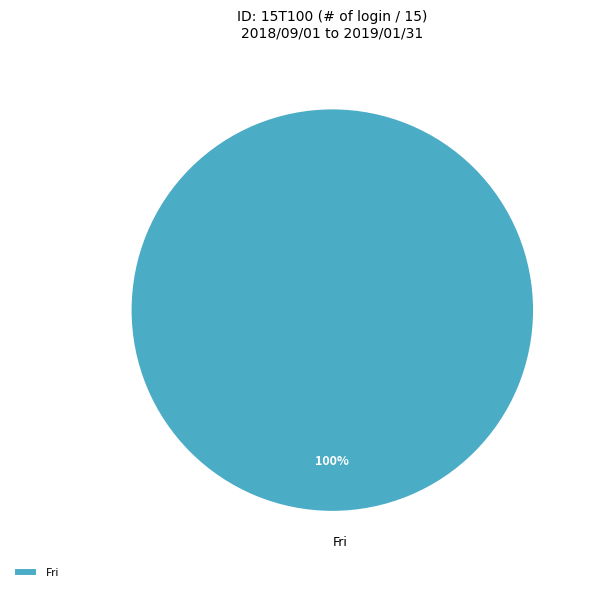

Which category accounts for the majority?

Fri